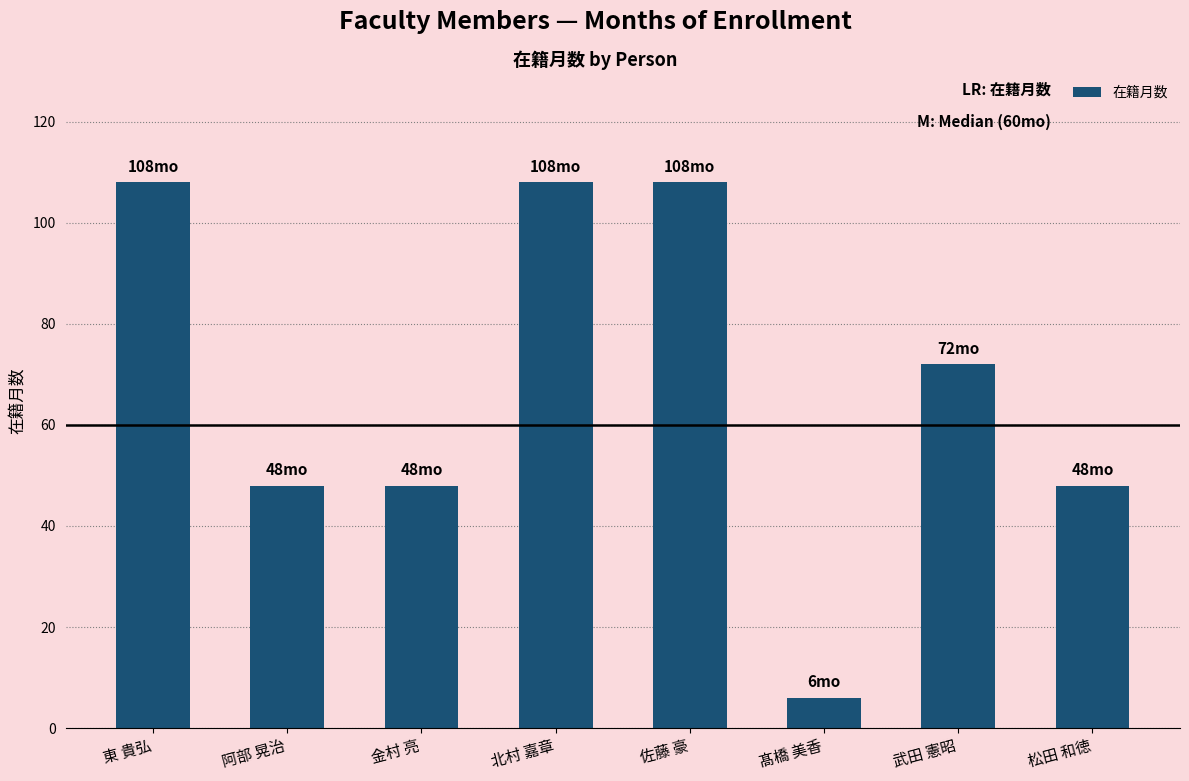

At which category does the chart reach its minimum across all series?

髙橋 美香